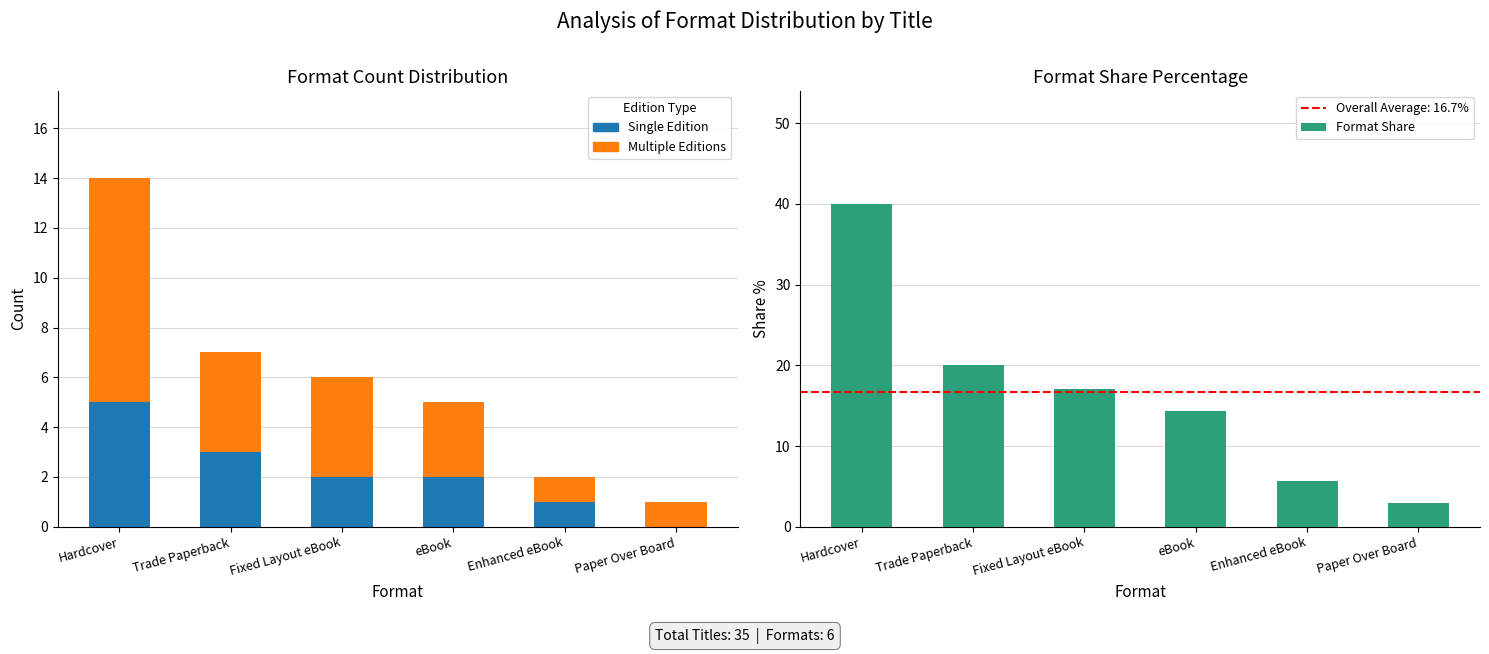

What is the label of the 6th bar from the right?

Hardcover